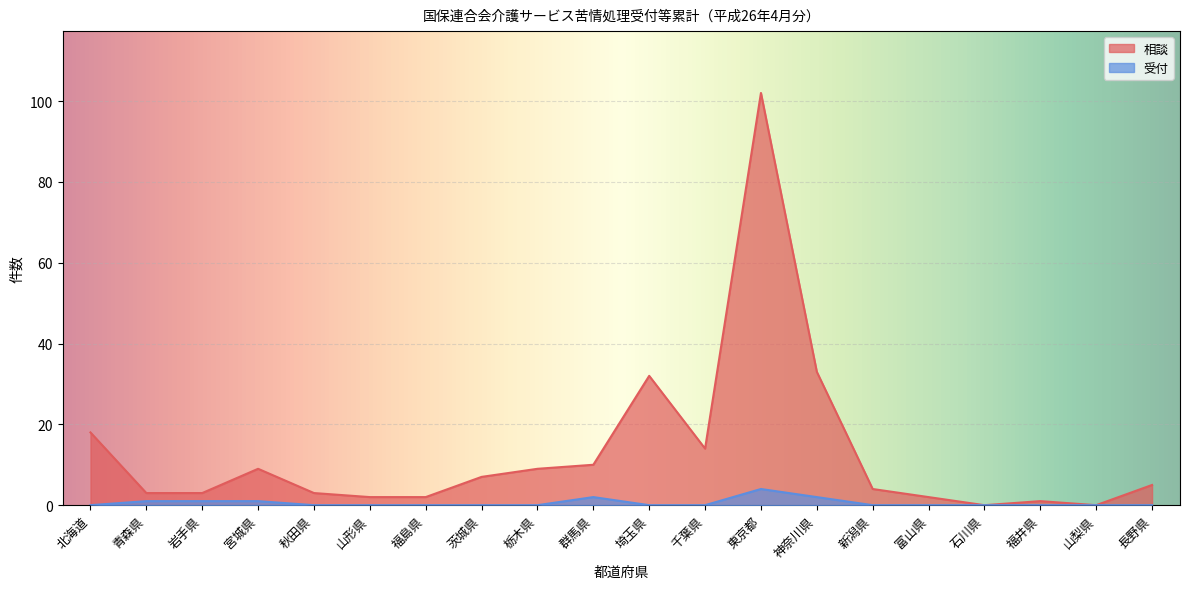

Reading left to right, extract all data points from this chart.

相談: 北海道=18	青森県=3	岩手県=3	宮城県=9	秋田県=3	山形県=2	福島県=2	茨城県=7	栃木県=9	群馬県=10	埼玉県=32	千葉県=14	東京都=102	神奈川県=33	新潟県=4	富山県=2	石川県=0	福井県=1	山梨県=0	長野県=5
受付: 北海道=0	青森県=1	岩手県=1	宮城県=1	秋田県=0	山形県=0	福島県=0	茨城県=0	栃木県=0	群馬県=2	埼玉県=0	千葉県=0	東京都=4	神奈川県=2	新潟県=0	富山県=0	石川県=0	福井県=0	山梨県=0	長野県=0